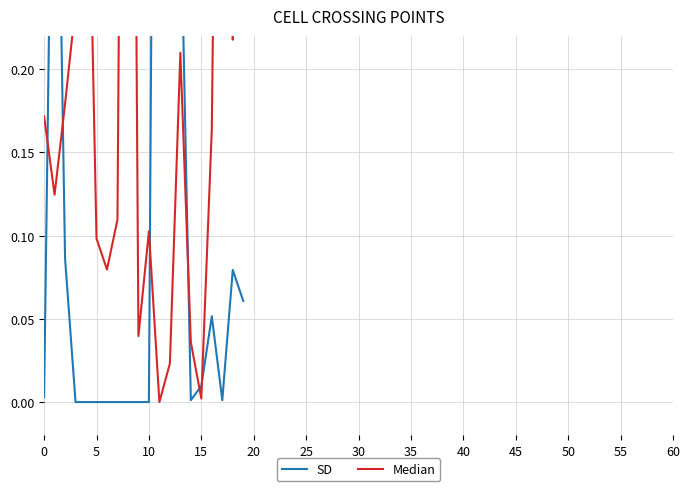

How many values in Median are above zero?

19